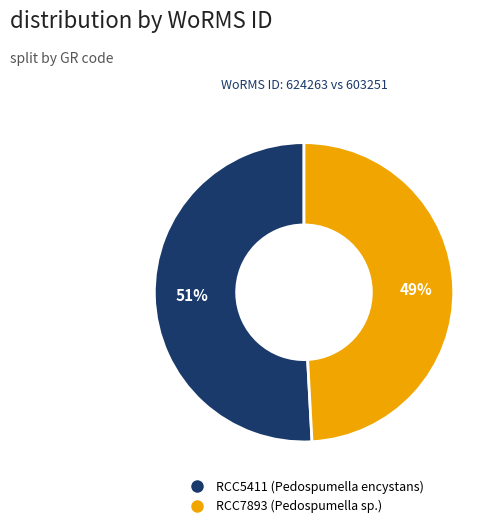

What percentage is the RCC5411 (Pedospumella encystans) slice, to the nearest percent?

51%